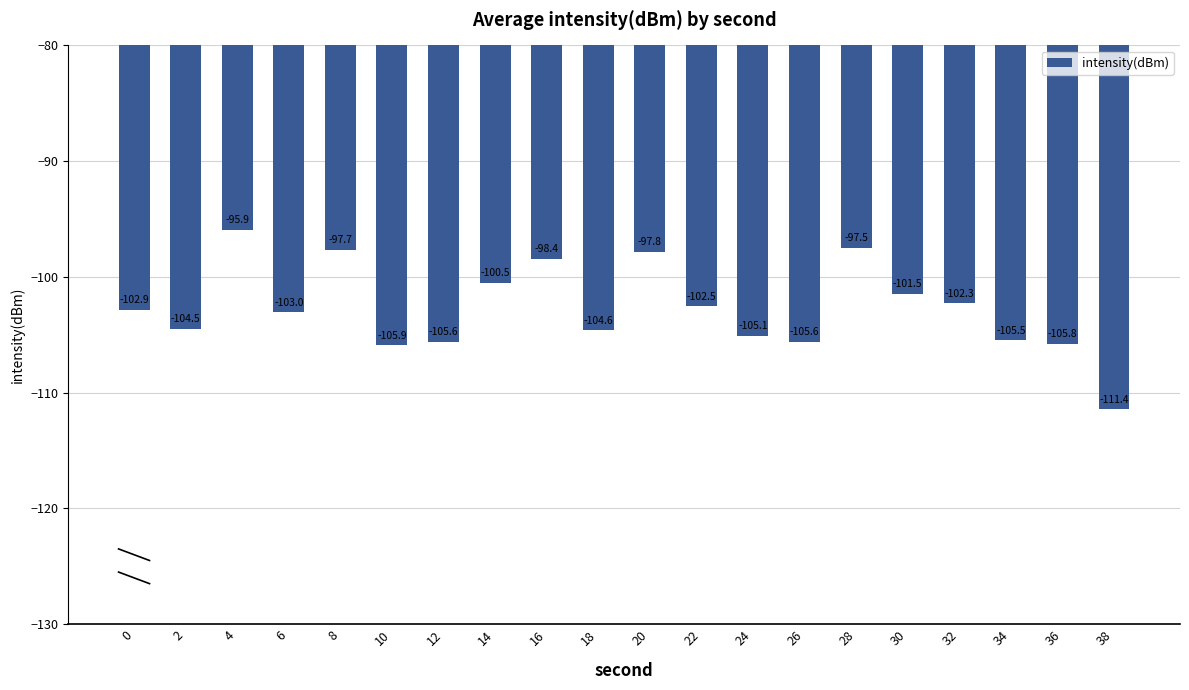

True or false: the data shows -97.7 at 8.

True